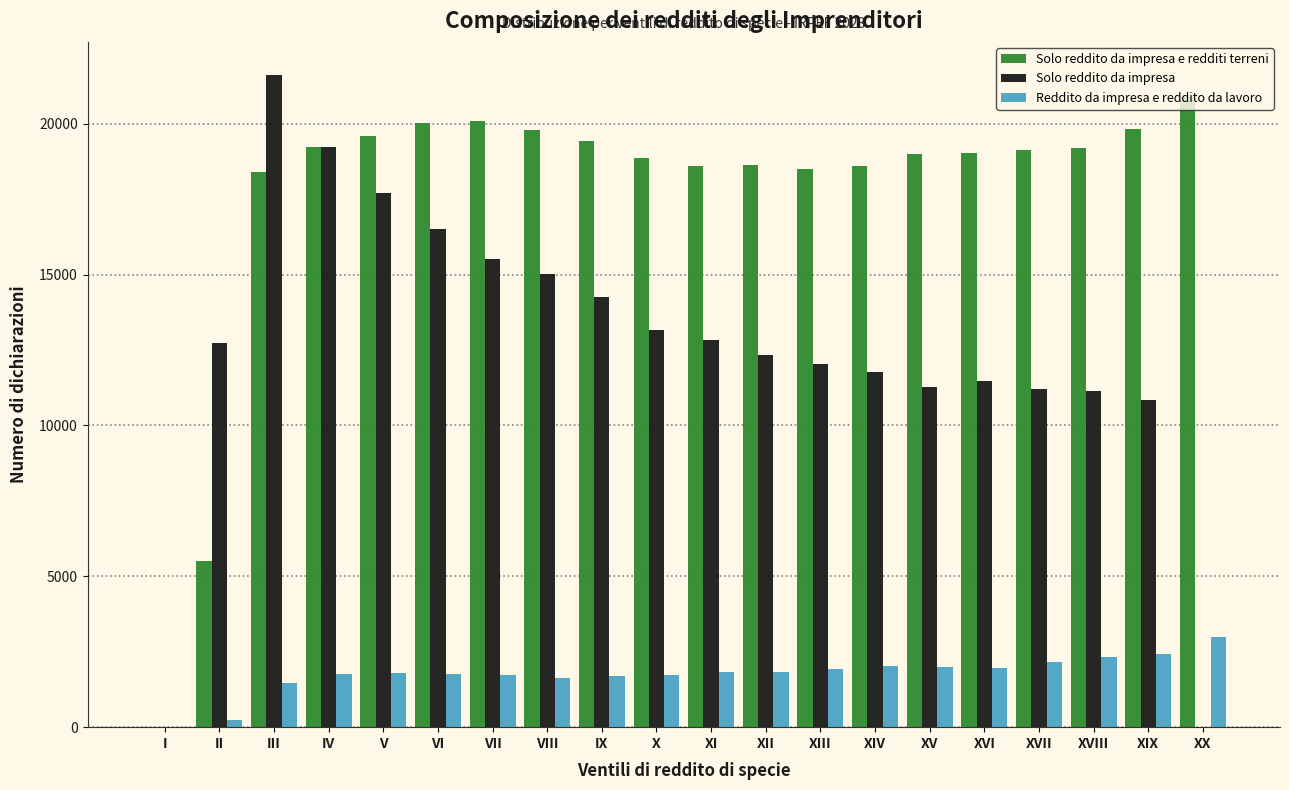

Which series changed the most between III and VII?

Solo reddito da impresa